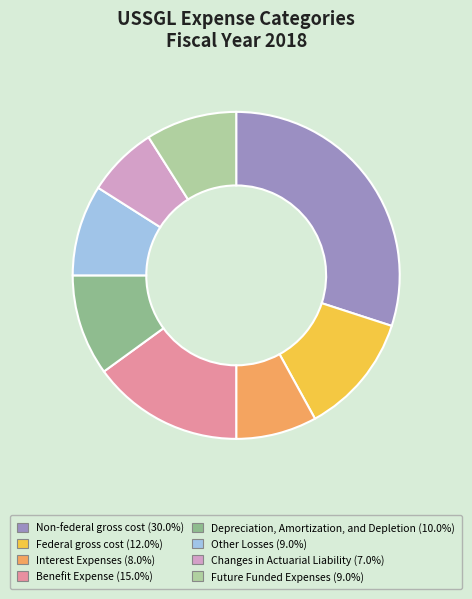

Is the sum of Future Funded Expenses and Interest Expenses greater than half?

No